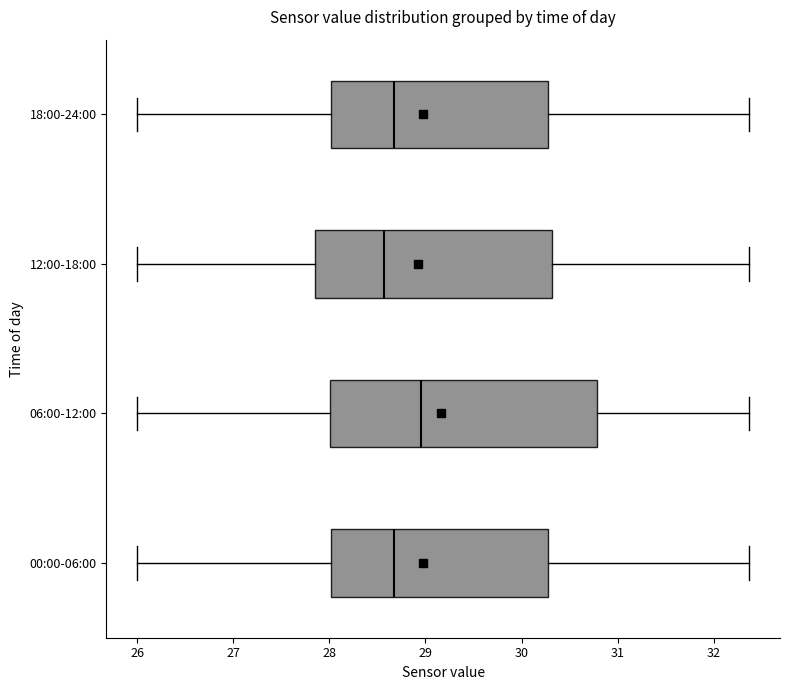

Which box is the widest, from its left edge to its right edge?

06:00-12:00